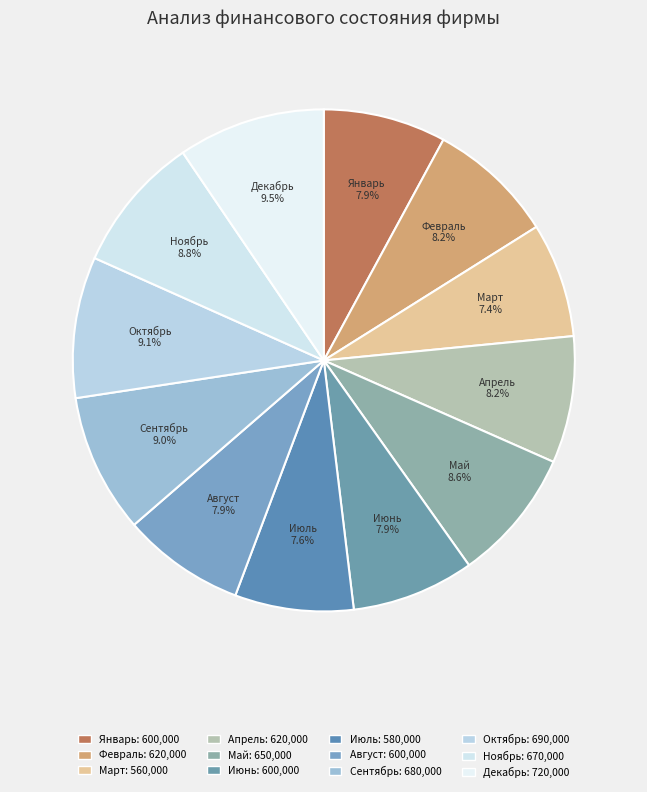

What is the ratio of the value at Апрель to the value at Октябрь?

0.9